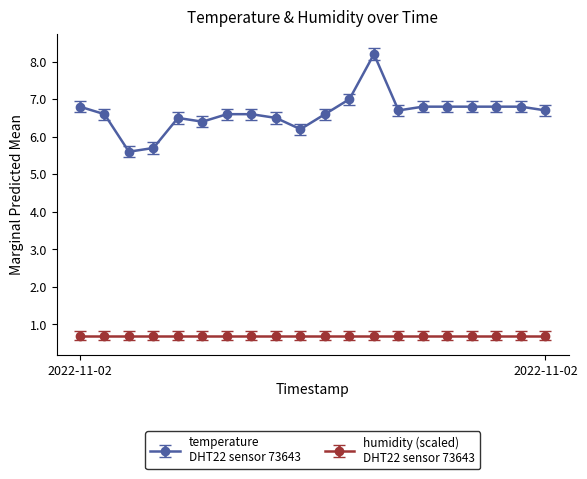

What is the minimum value shown in the chart?

0.7